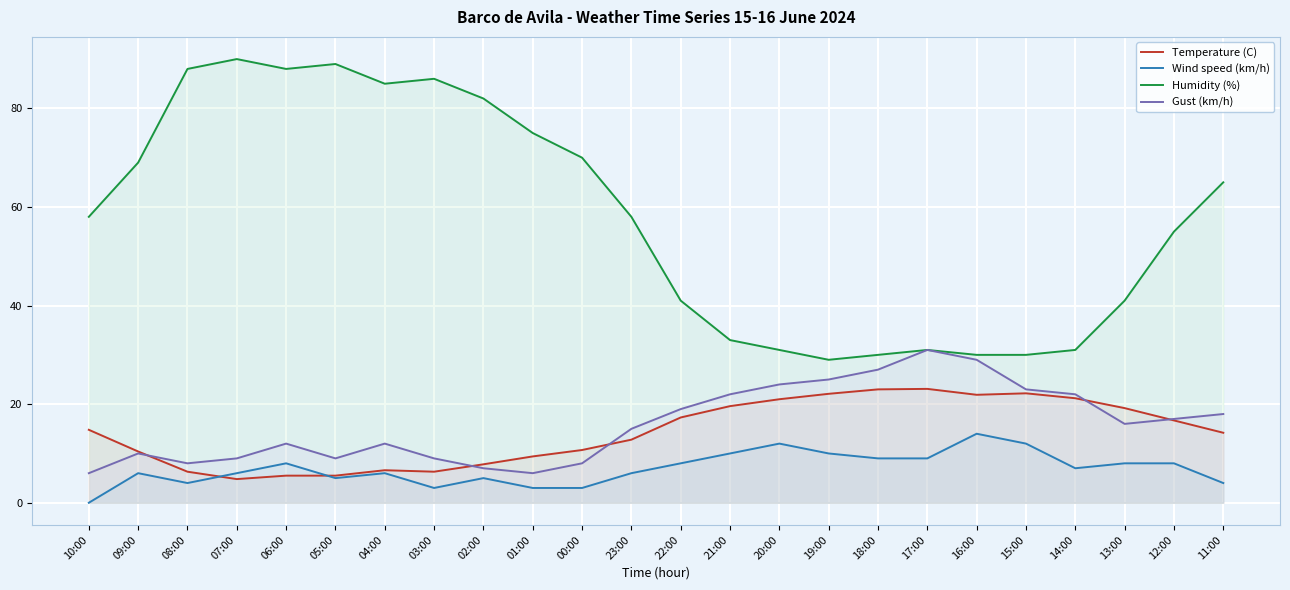

Where is the first local minimum for Gust (km/h)?

08:00